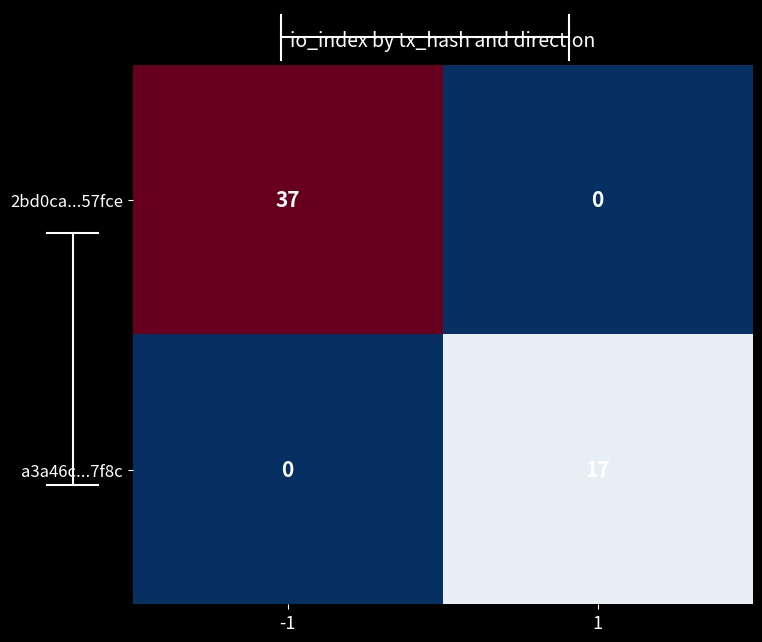

At which category is the sum across all series the highest?

-1